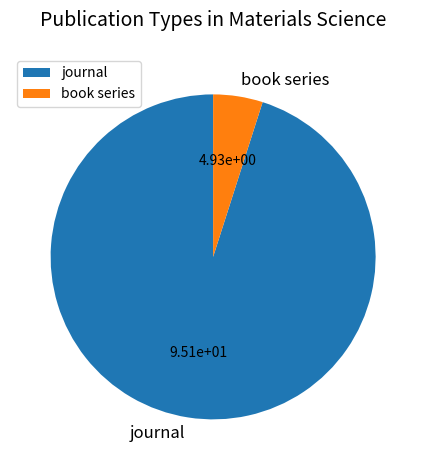

Is the sum of journal and book series greater than half?

Yes